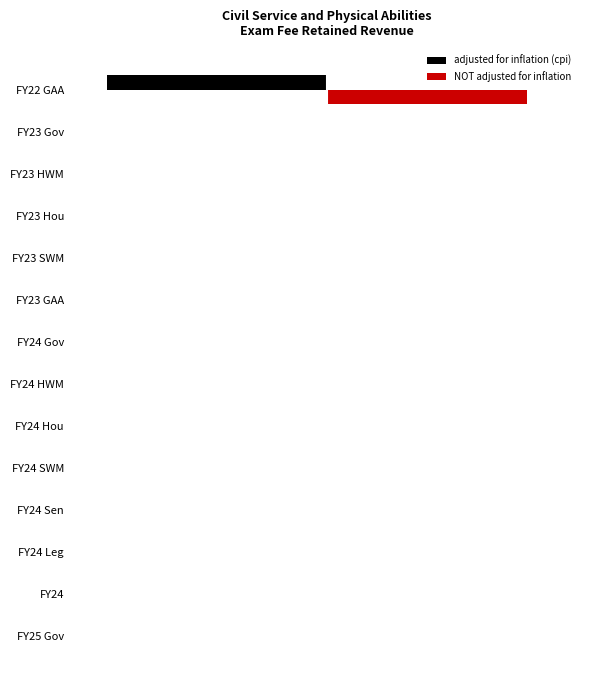

What are all the series names shown in the legend?

adjusted for inflation (cpi), NOT adjusted for inflation